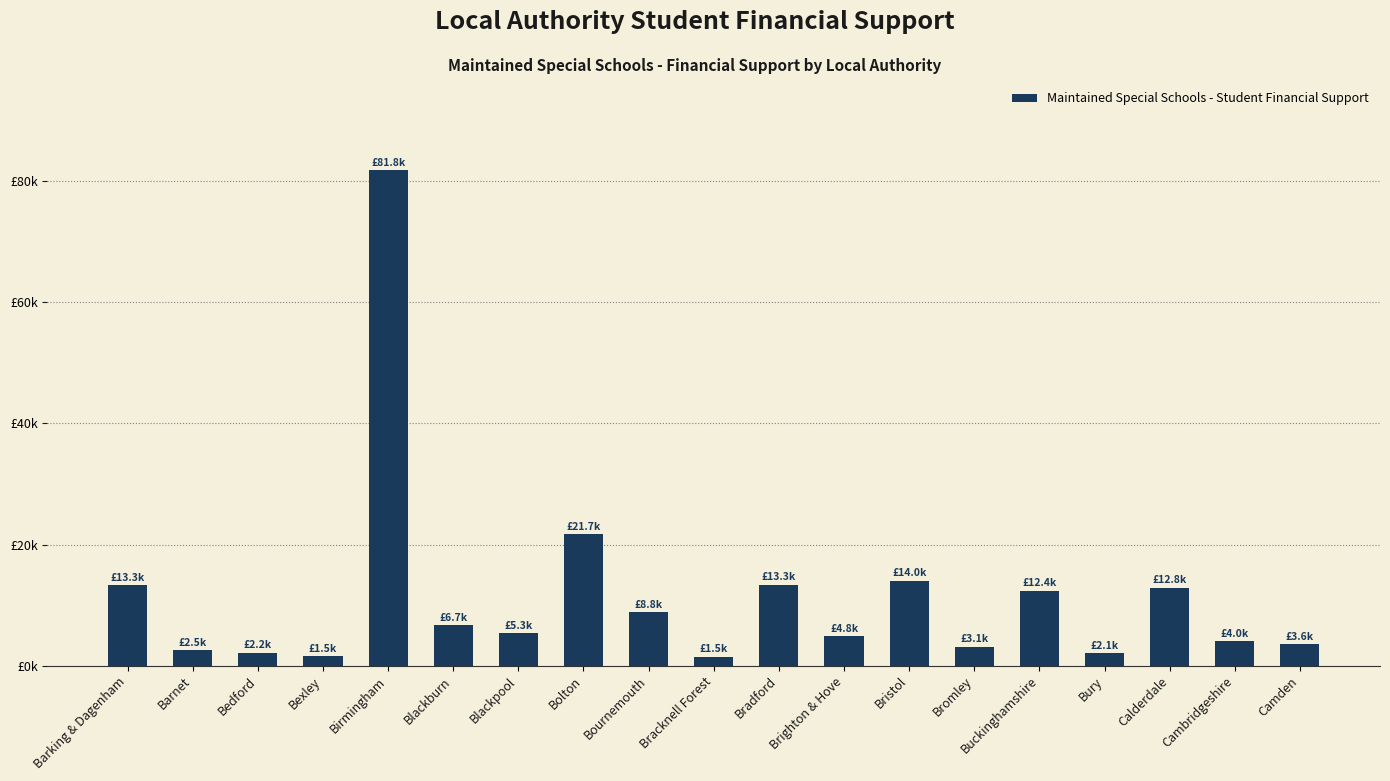

Are the bars horizontal?

No